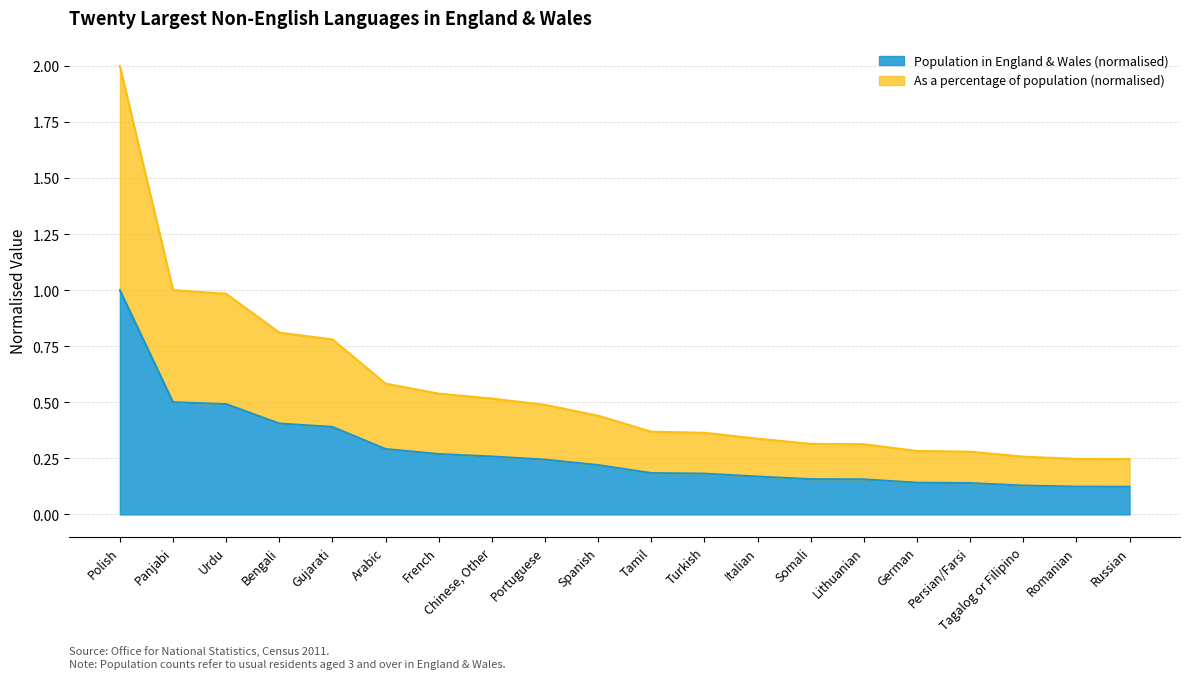

True or false: As a percentage of population and Population in England & Wales cross at least once.

False